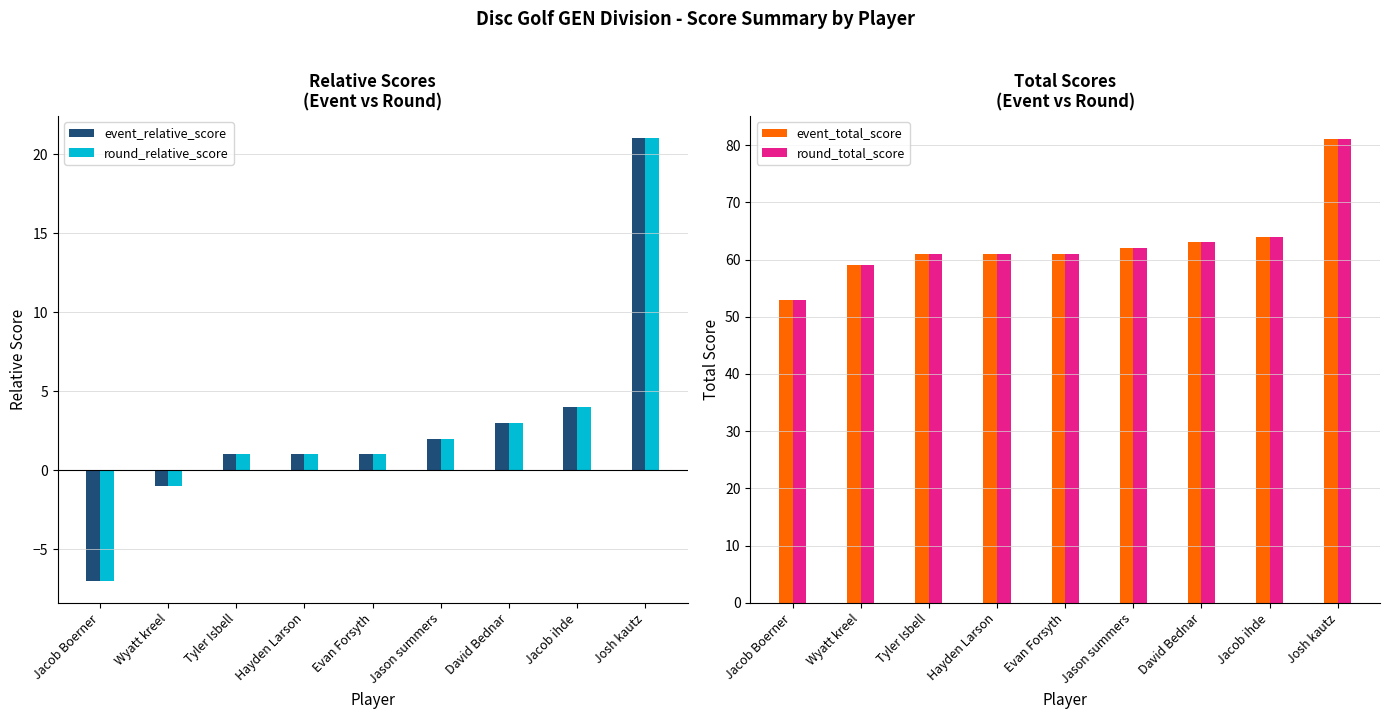

Read the event_relative_score value at Josh kautz.

21